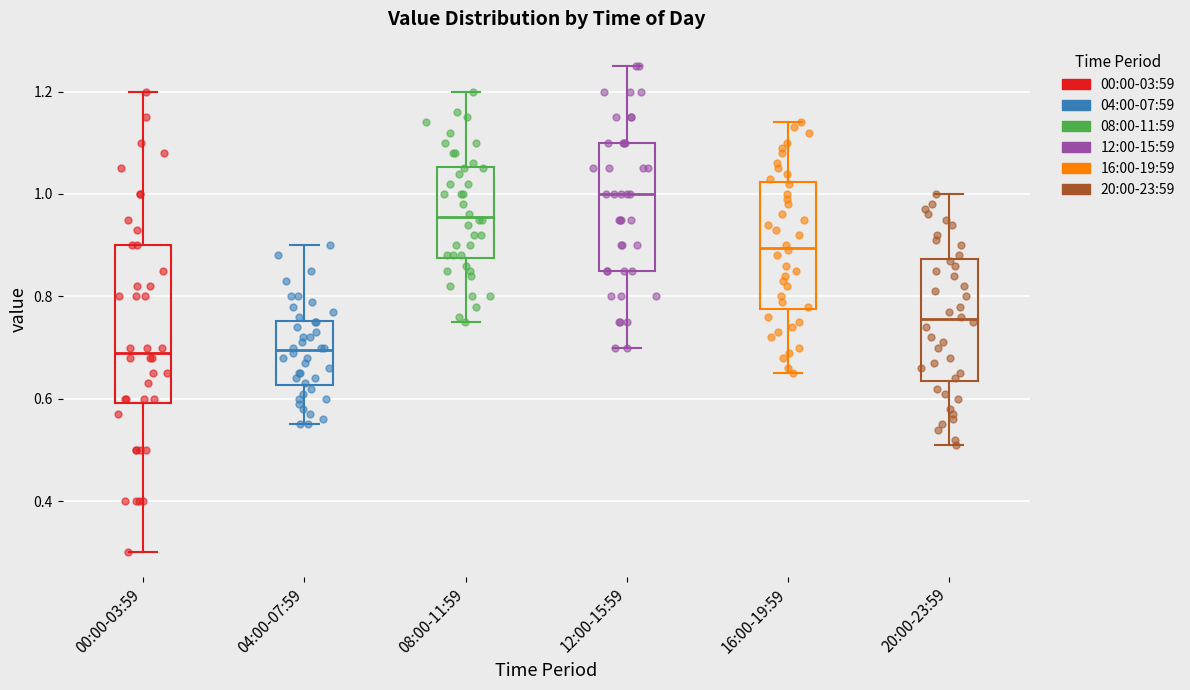

Which box has the highest median line?

12:00-15:59